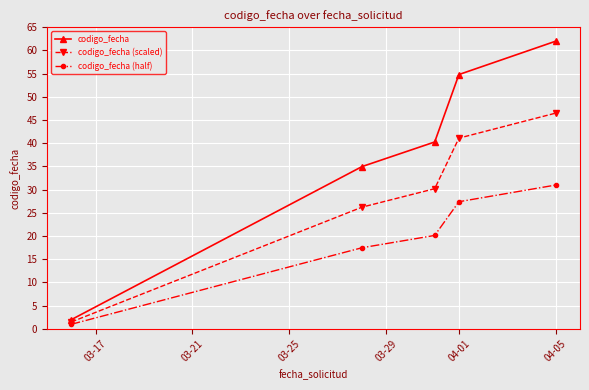

Which series has the largest total across all categories?

codigo_fecha